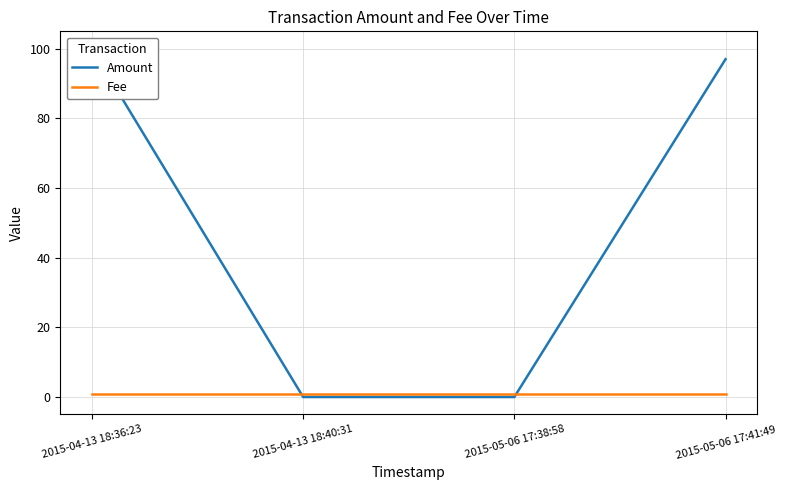

Read the Amount value at 2015-05-06 17:41:49, to the nearest 50.

100